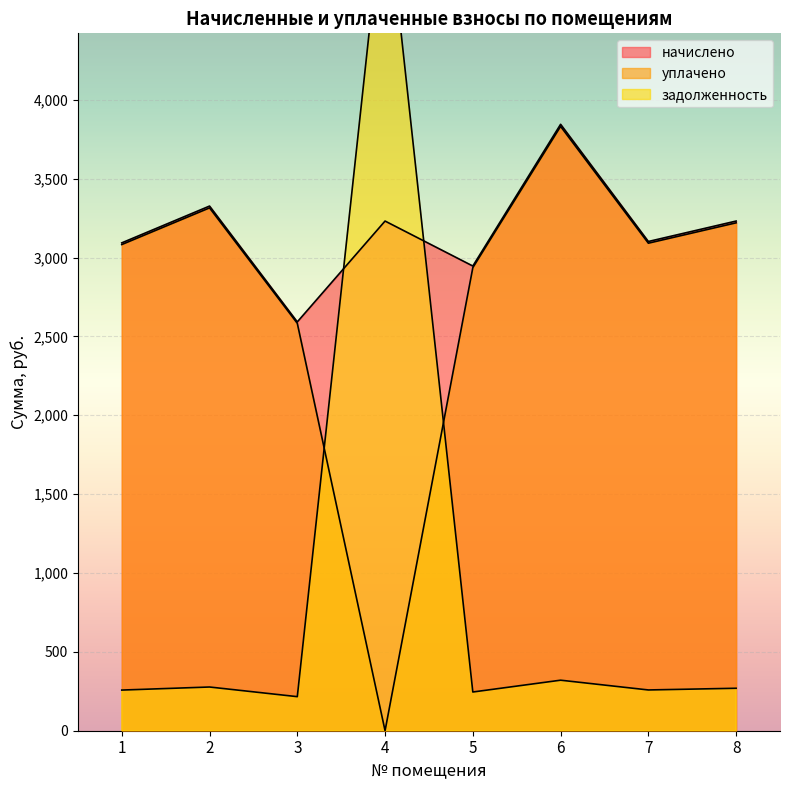

Which series has the largest total across all categories?

начислено